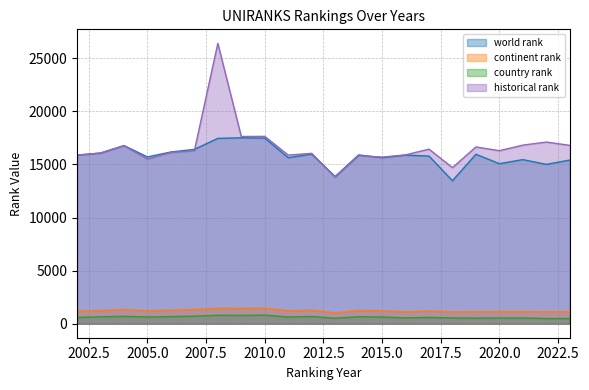

What is the difference between the maximum and second lowest values in the historical rank series?

11705.5